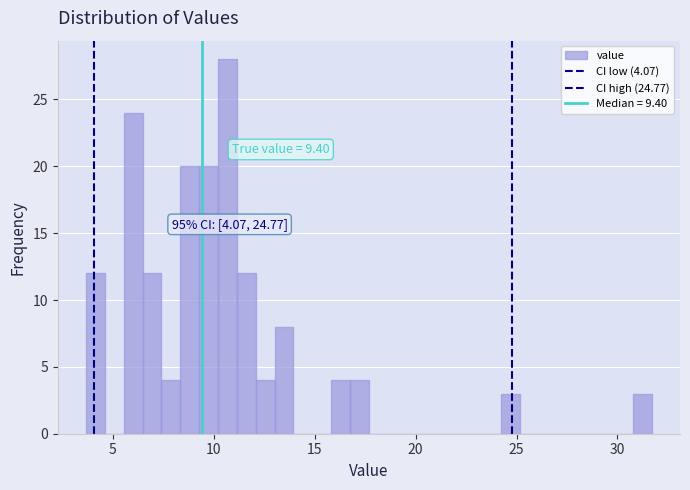

Around what value on the x-axis is the tallest bar? Give the approximate position of its centre, as read against the axis.

10.5